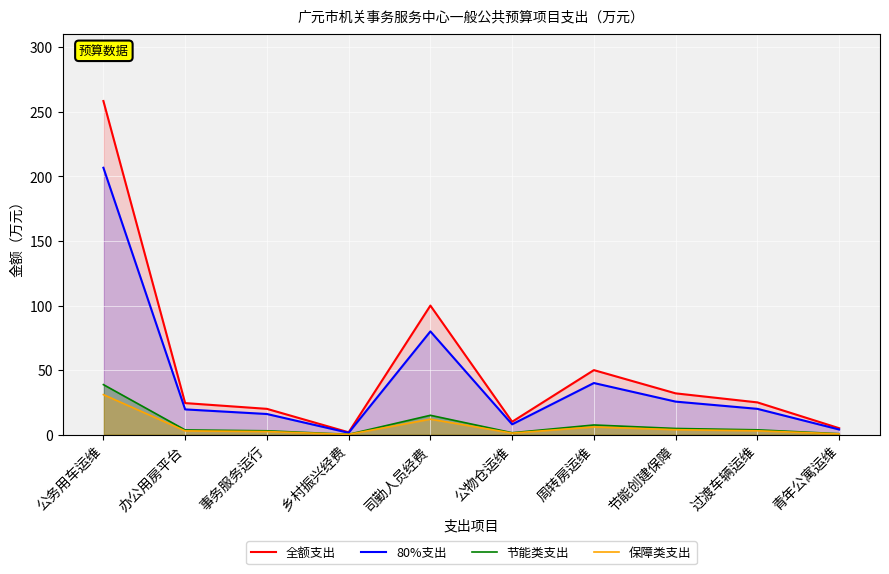

Rank the series at 乡村振兴经费 from highest to lowest value.

全额支出, 80%支出, 节能类支出, 保障类支出